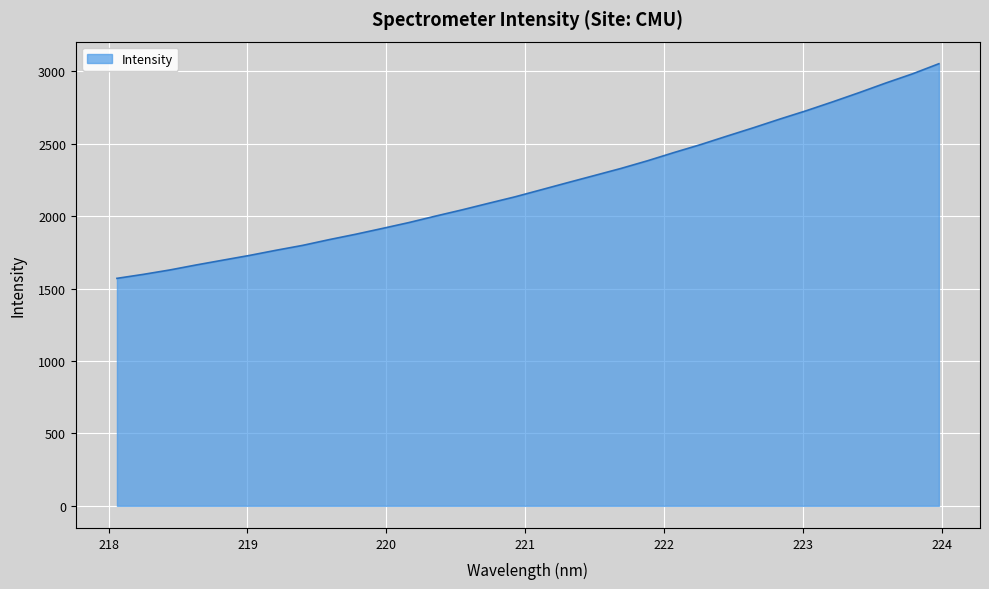

What is the difference between the maximum and minimum values?

1482.0